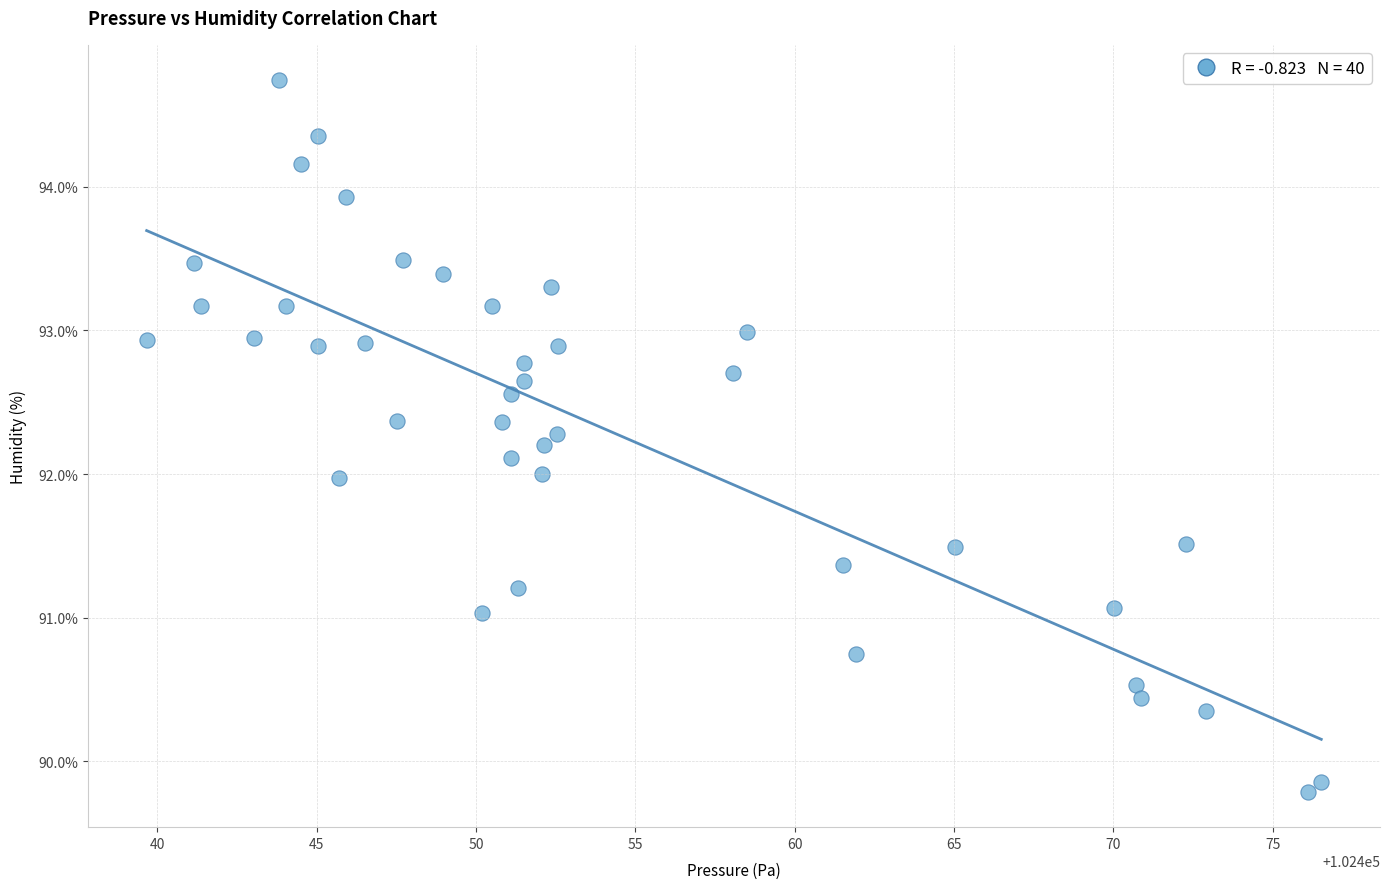

Count the number of points in this scatter plot.

40